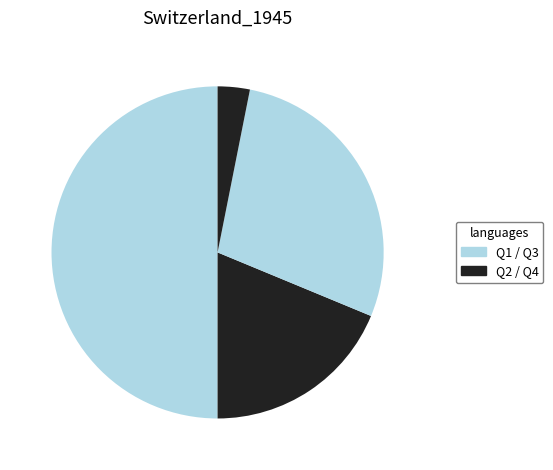

Is there a majority slice in this chart?

No